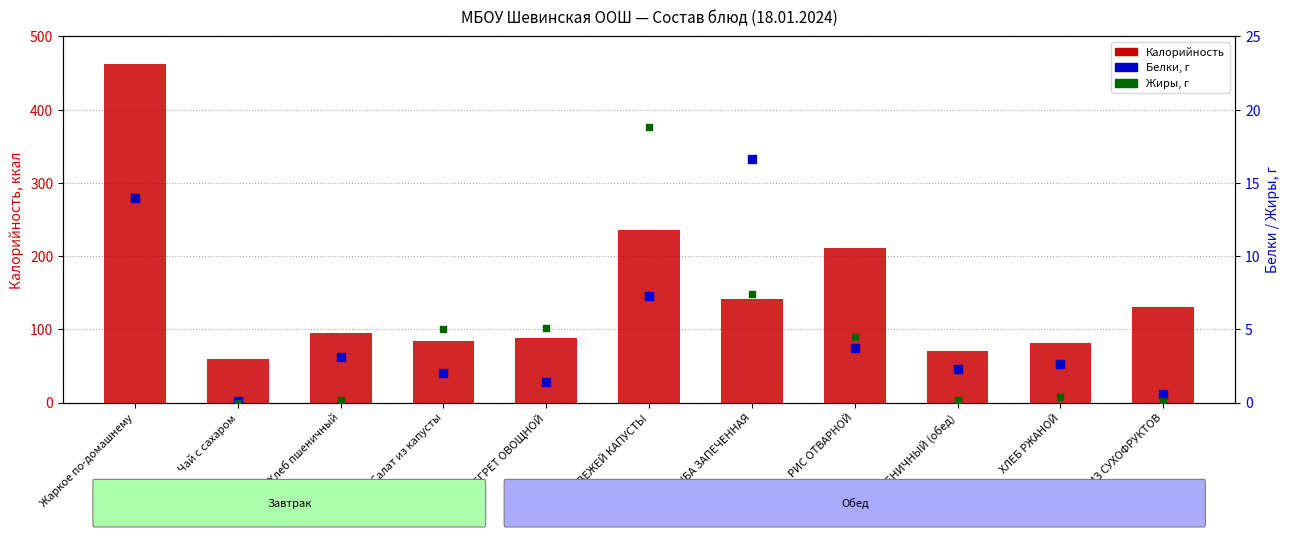

Which series contains the lowest Y value?

Жиры